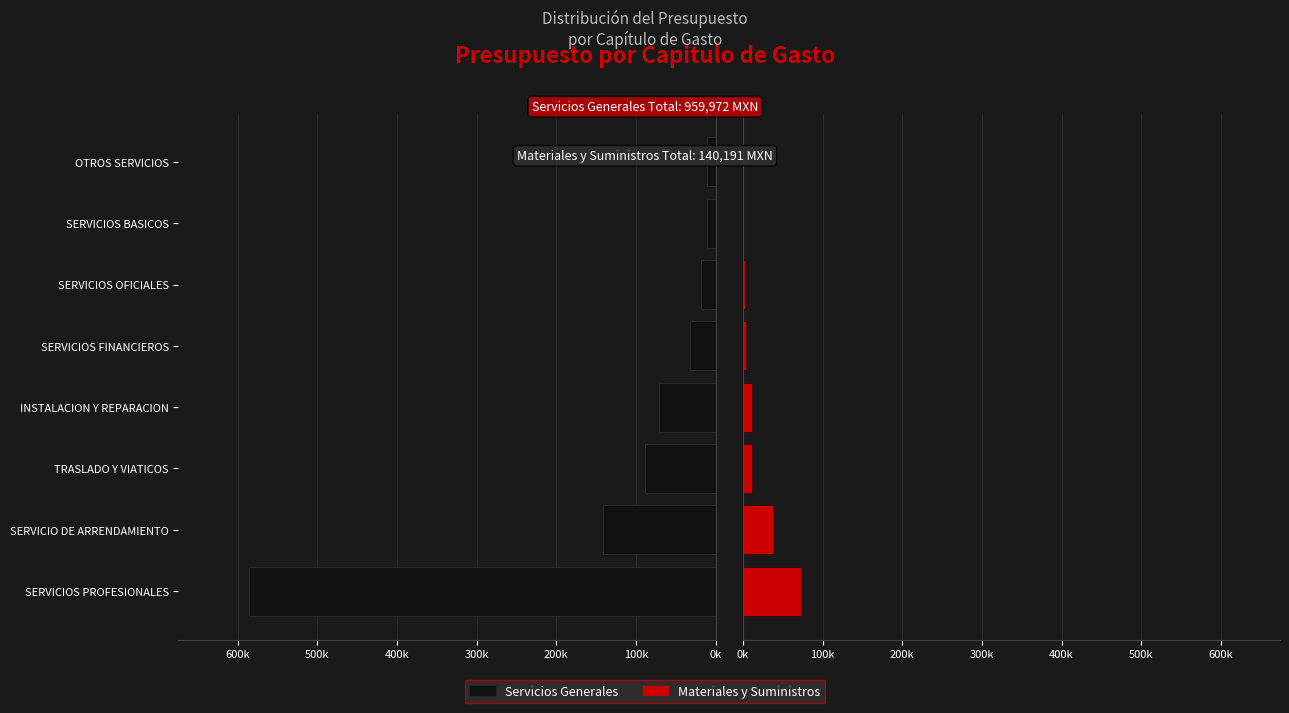

Rank the series at SERVICIOS OFICIALES from highest to lowest value.

Servicios Generales, Materiales y Suministros